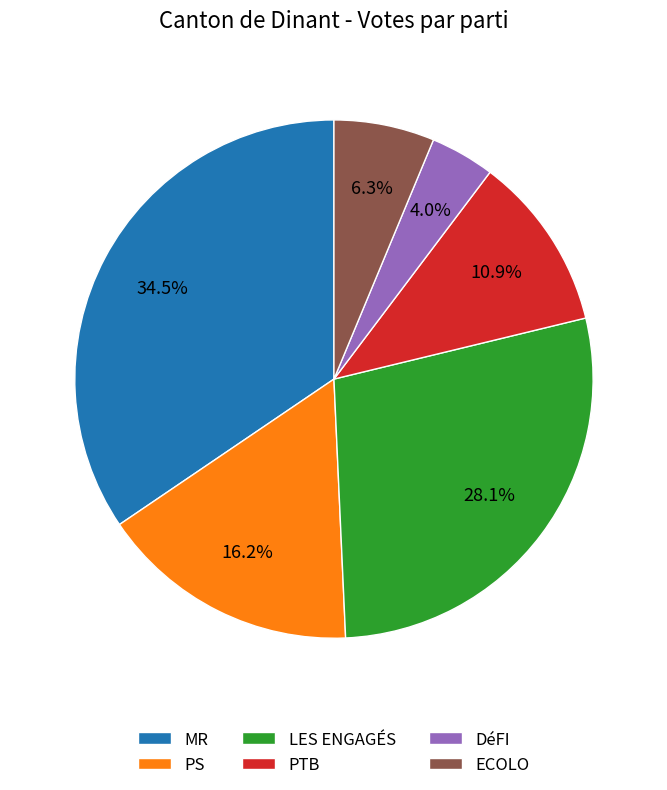

Is LES ENGAGÉS the majority of the pie?

No